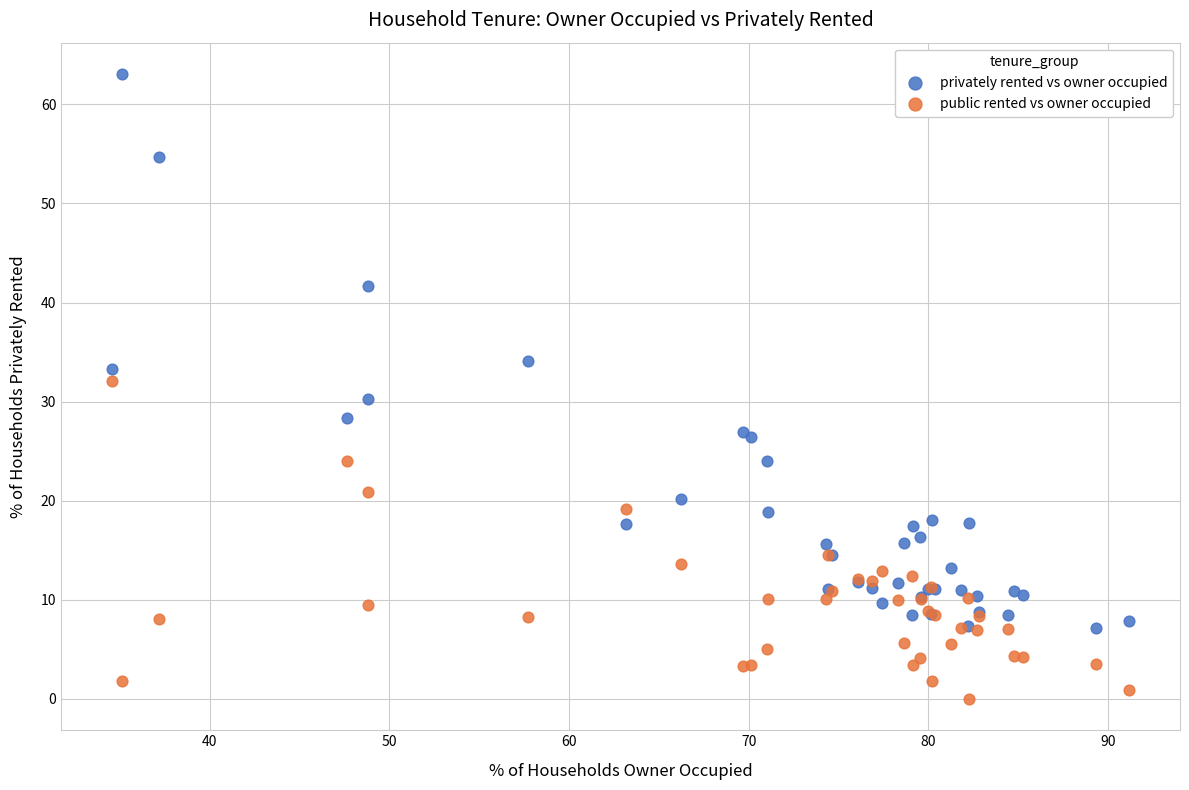

Which series reaches the maximum Y coordinate?

privately rented vs owner occupied